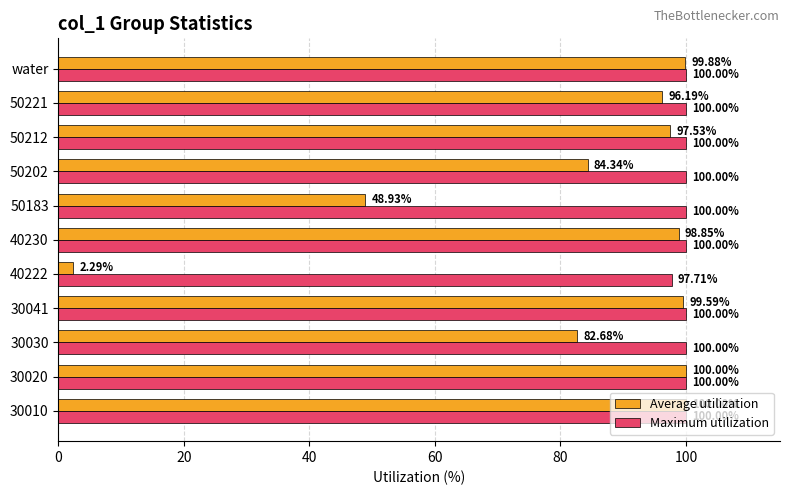

What is the difference between the highest and lowest values at 30030?

17.3